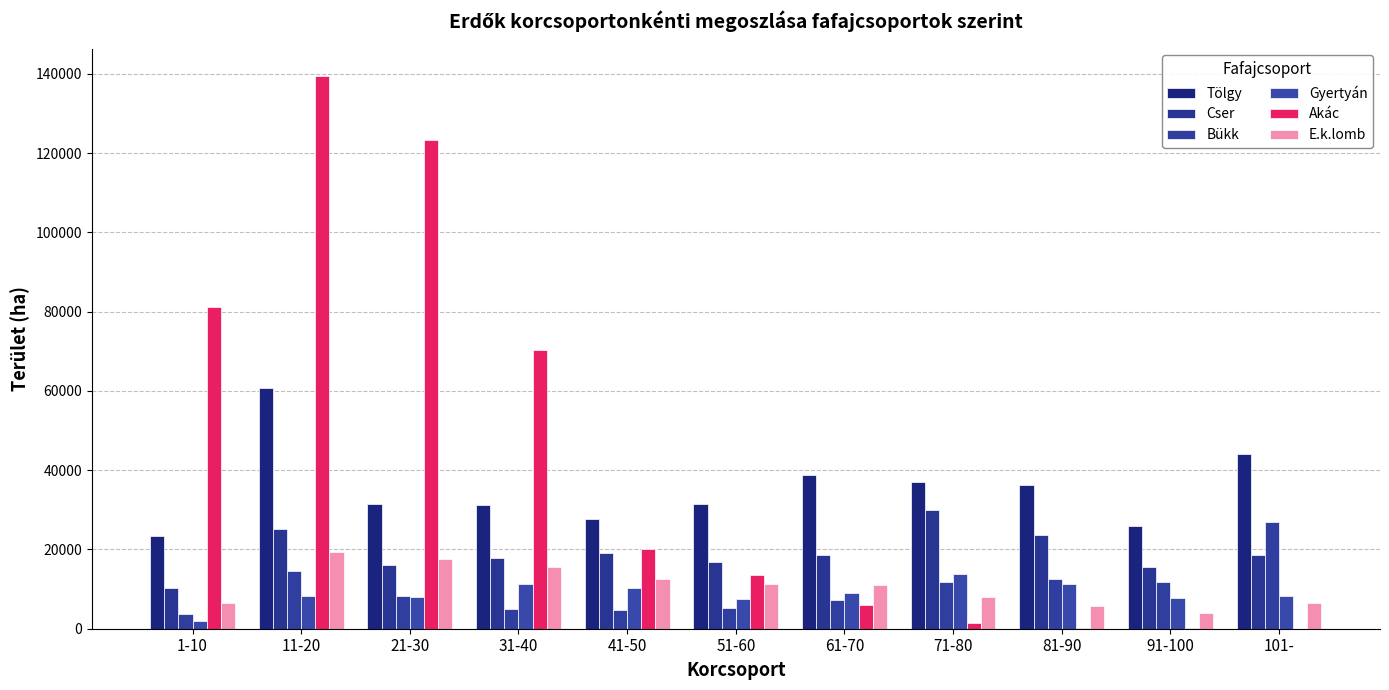

Is the value of Akác at 41-50 greater than the value of Bükk at 11-20?

Yes